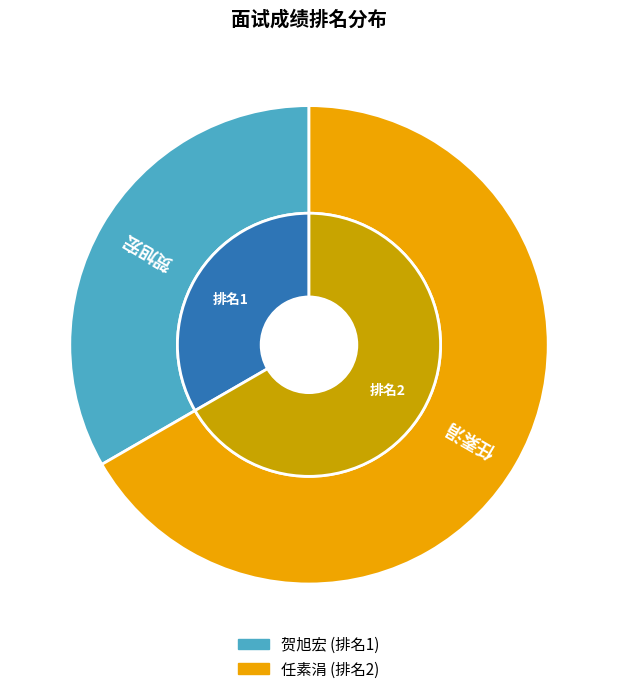

Does 任素涓 represent more than half of the total?

Yes